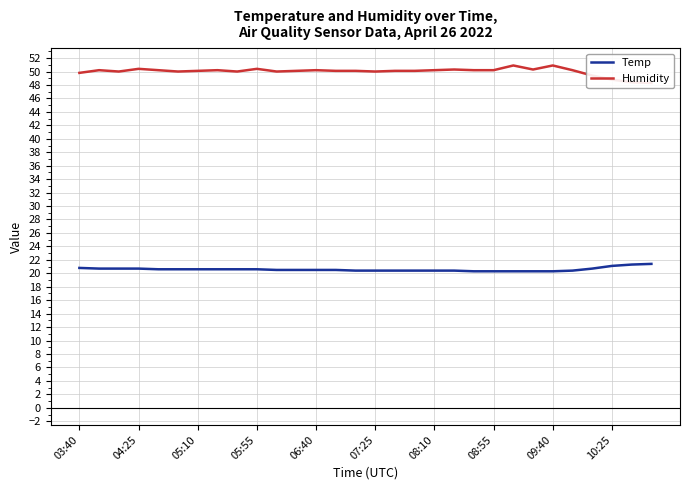

What is the minimum value for Temp?

20.3